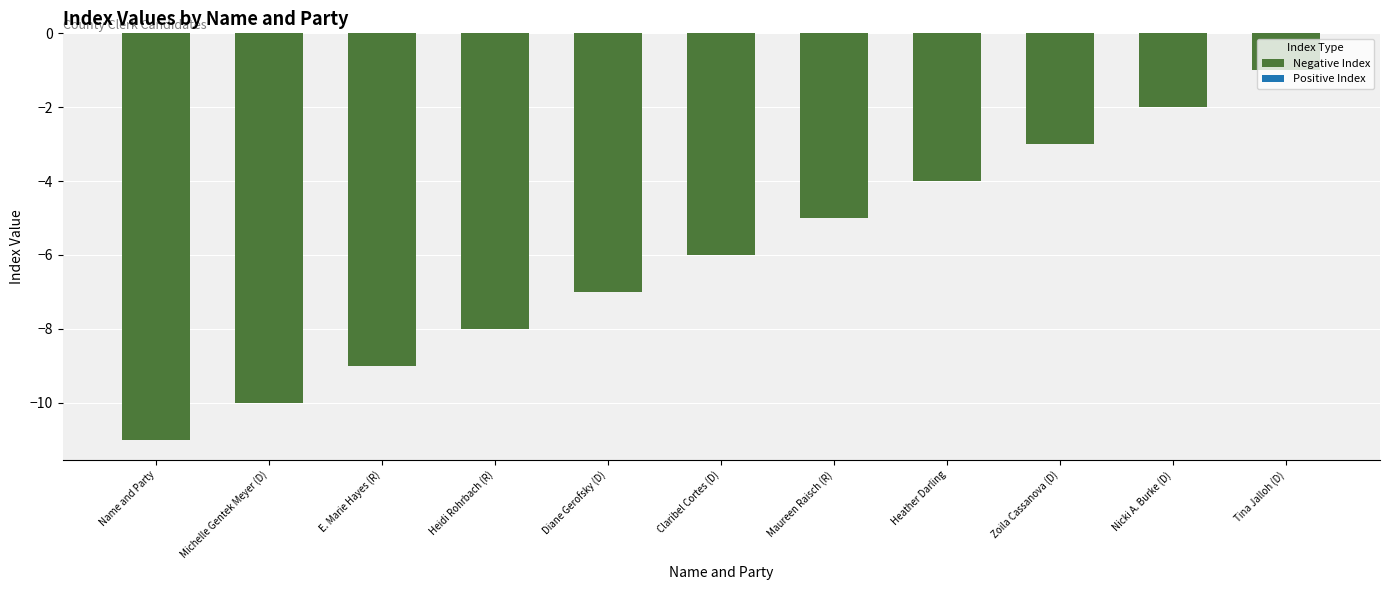

What is the difference between the second highest and minimum values?

9